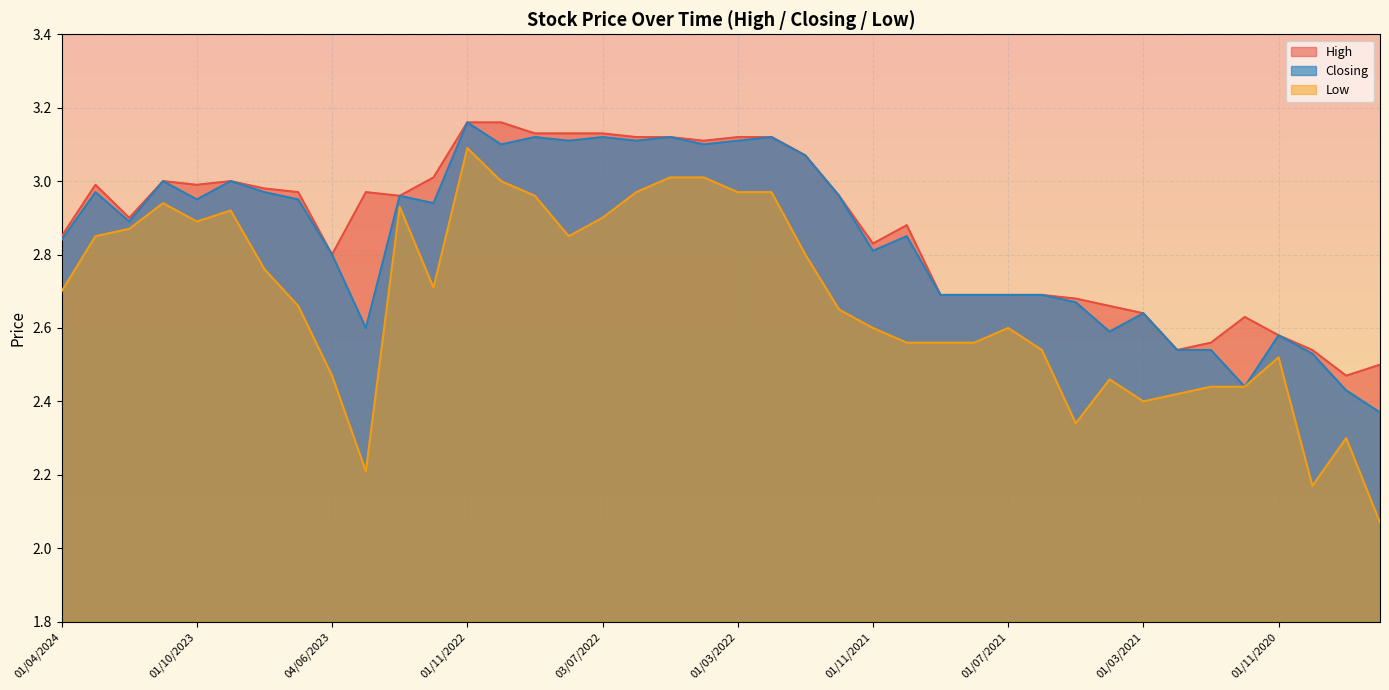

Which series has the largest total across all categories?

High